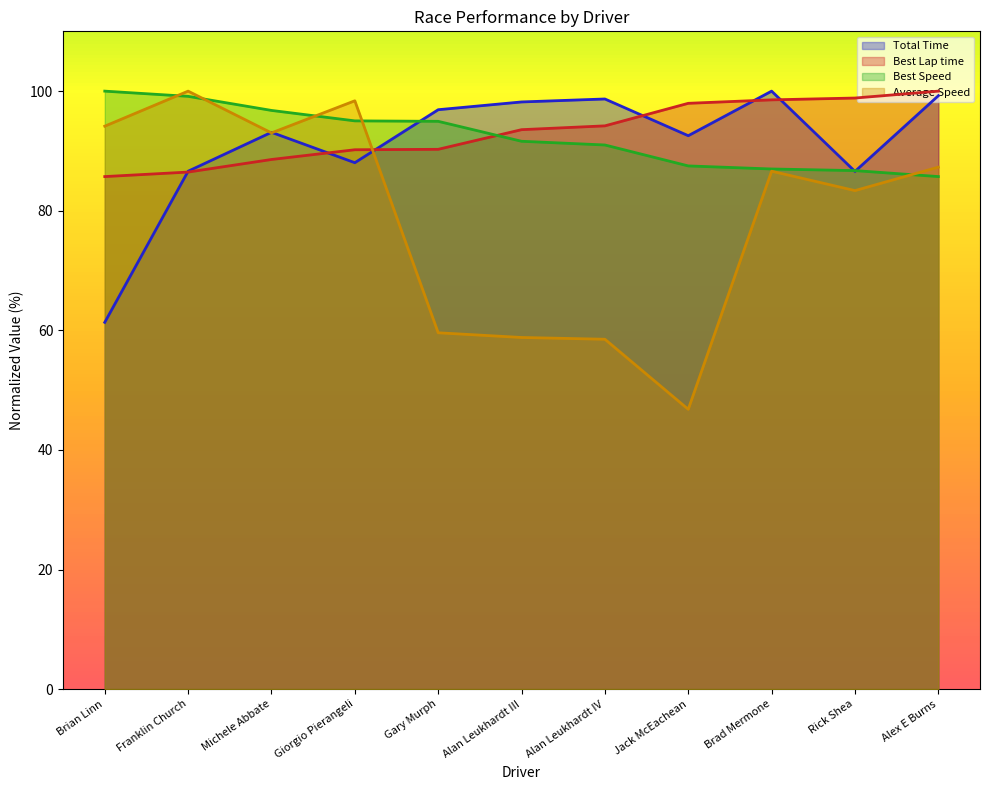

Which series has the largest total across all categories?

Best Lap time